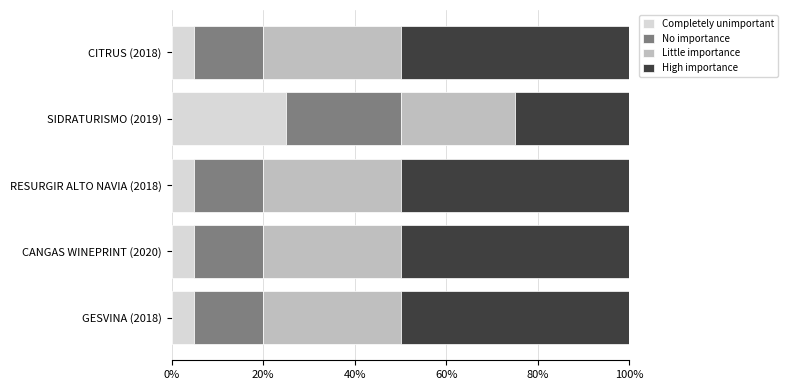

At which label does Completely unimportant reach its peak?

SIDRATURISMO (2019)